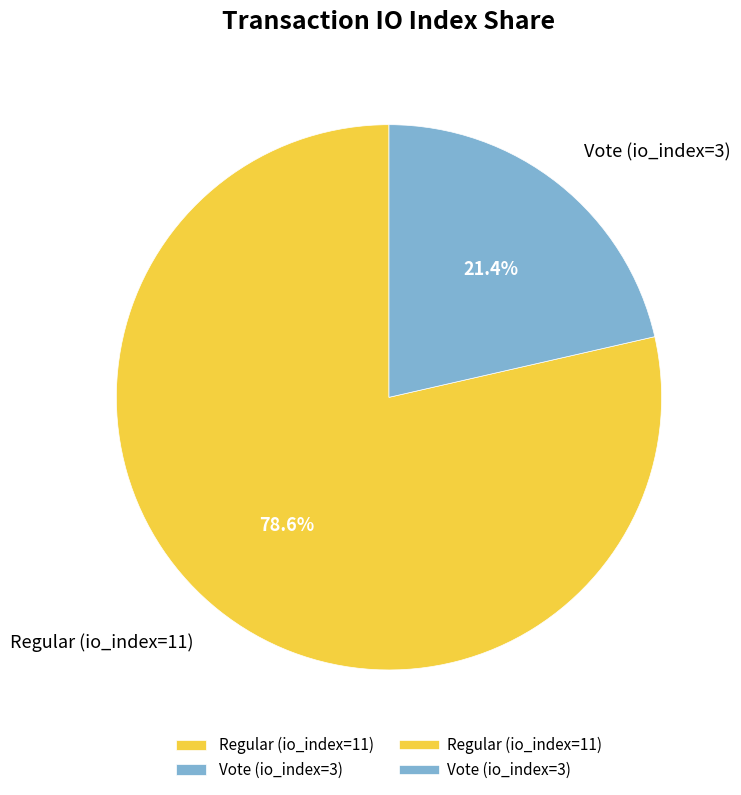

Is it true that Vote (io_index=3) is 31% of the pie?

False